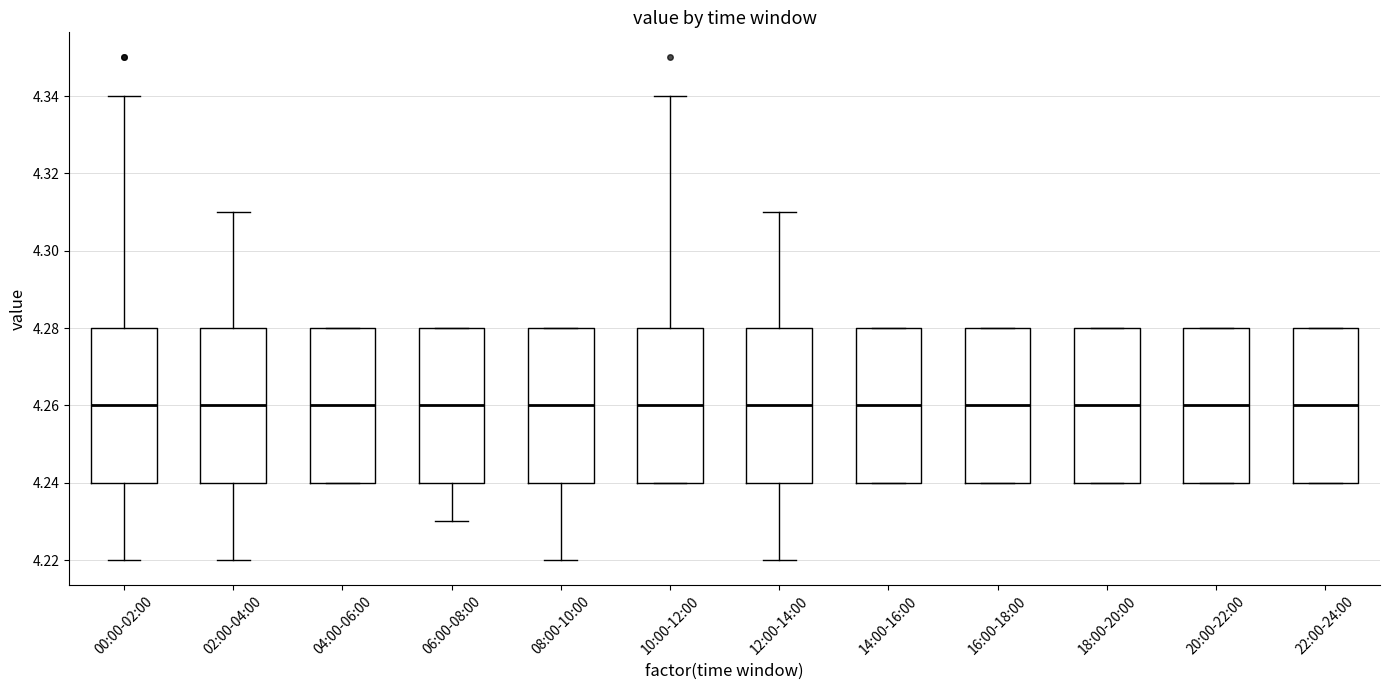

Reading left to right, transcribe this box plot: for each box, give where its median line is, the range the box spans, and where its two whiskers end, as read against the y-axis. The values are not printed on the chart, so give them approximately, as read against the axis.

00:00-02:00: median 4.26, box 4.24 to 4.28, whiskers 4.22 to 4.34
02:00-04:00: median 4.26, box 4.24 to 4.28, whiskers 4.22 to 4.31
04:00-06:00: median 4.26, box 4.24 to 4.28, whiskers 4.24 to 4.28
06:00-08:00: median 4.26, box 4.24 to 4.28, whiskers 4.23 to 4.28
08:00-10:00: median 4.26, box 4.24 to 4.28, whiskers 4.22 to 4.28
10:00-12:00: median 4.26, box 4.24 to 4.28, whiskers 4.24 to 4.34
12:00-14:00: median 4.26, box 4.24 to 4.28, whiskers 4.22 to 4.31
14:00-16:00: median 4.26, box 4.24 to 4.28, whiskers 4.24 to 4.28
16:00-18:00: median 4.26, box 4.24 to 4.28, whiskers 4.24 to 4.28
18:00-20:00: median 4.26, box 4.24 to 4.28, whiskers 4.24 to 4.28
20:00-22:00: median 4.26, box 4.24 to 4.28, whiskers 4.24 to 4.28
22:00-24:00: median 4.26, box 4.24 to 4.28, whiskers 4.24 to 4.28